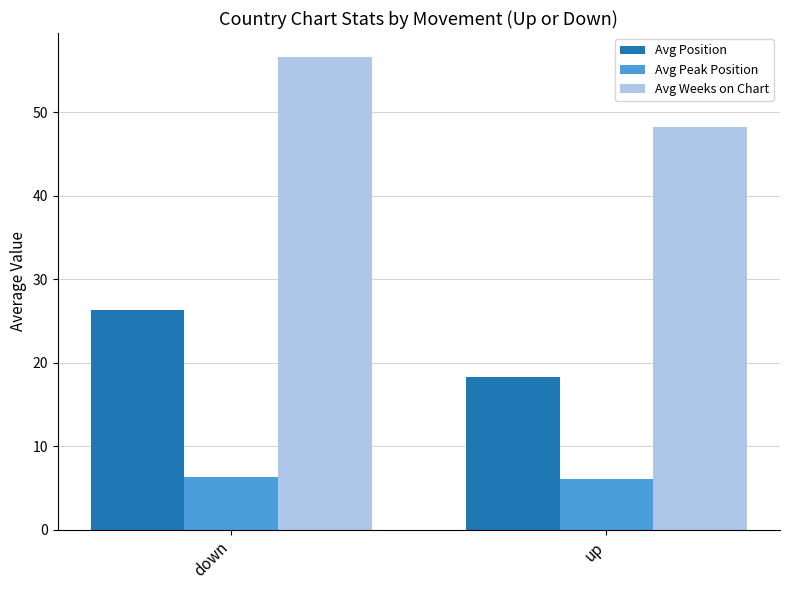

Rank the series by their maximum value, from lowest to highest.

Avg Peak Position, Avg Position, Avg Weeks on Chart